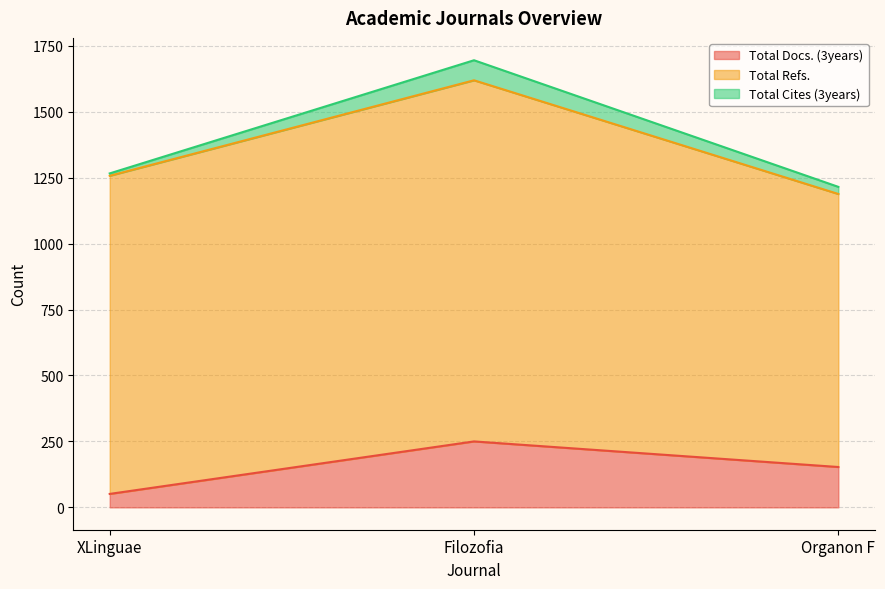

Between Filozofia and Organon F, which series saw the biggest shift?

Total Refs.